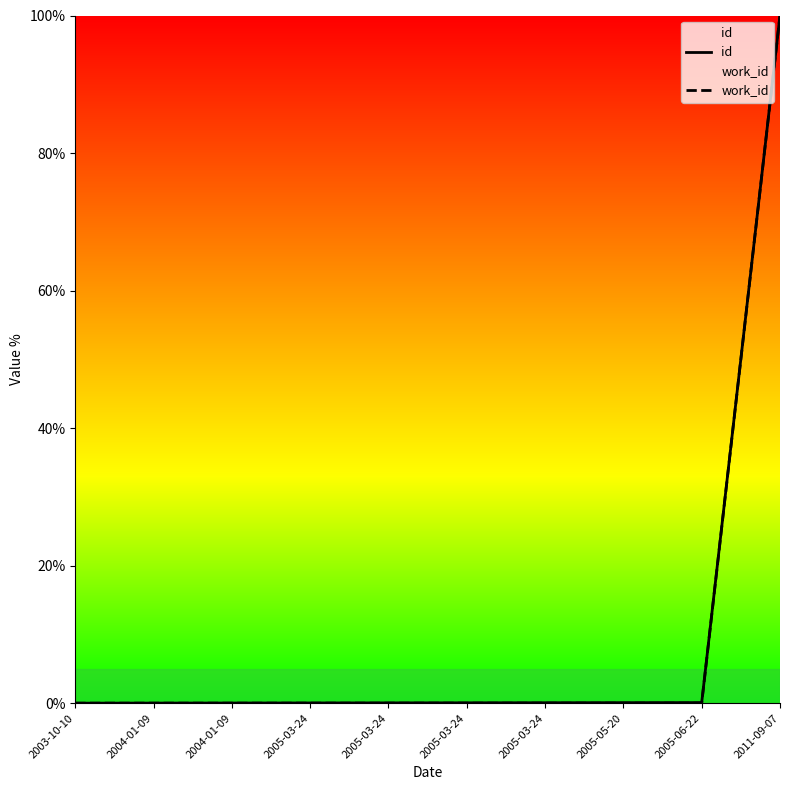

At 2005-03-24, list the series in order from smallest to largest.

work_id, id